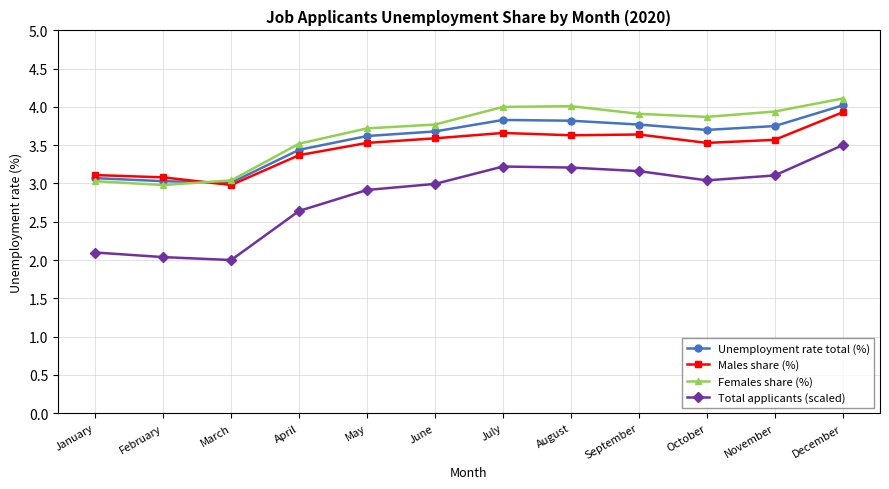

What is the minimum value shown in the chart?

2.0